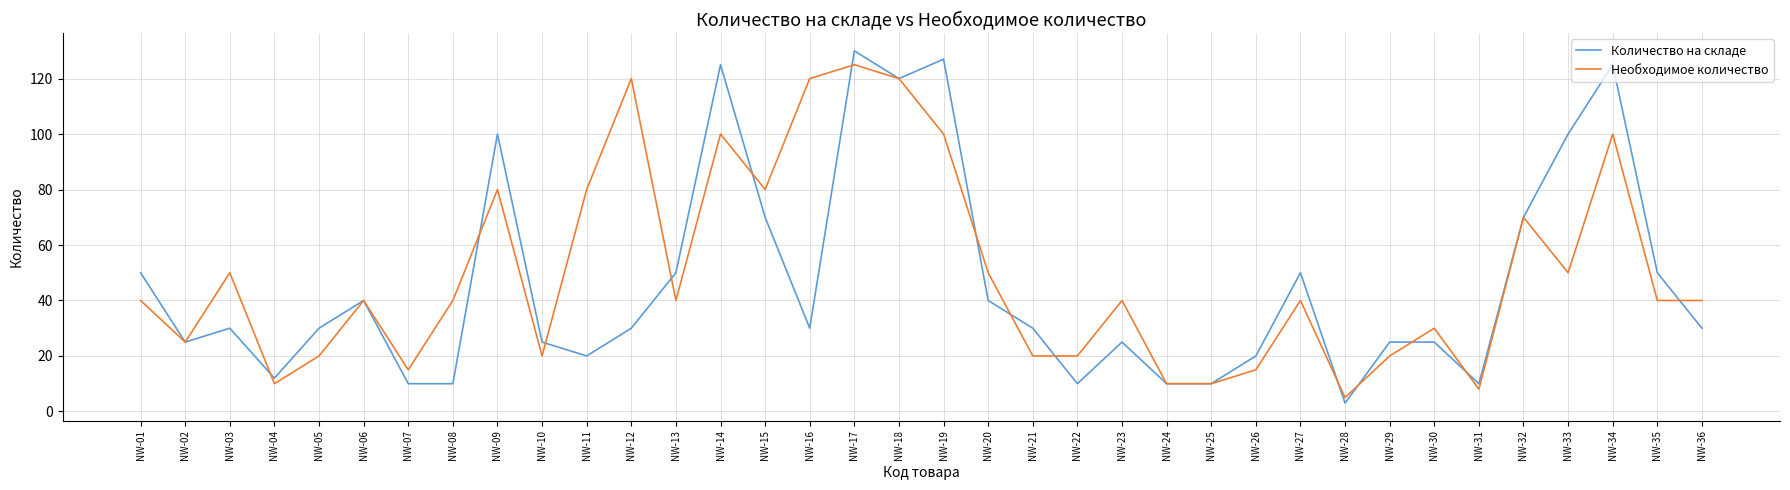

What is the minimum value for Необходимое количество?

5